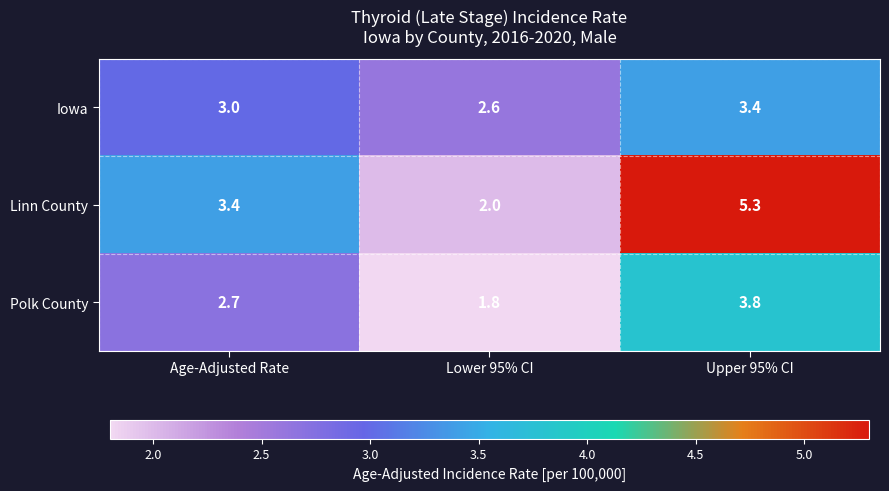

The value of Iowa at Age-Adjusted Rate is 3.0. True or false?

True